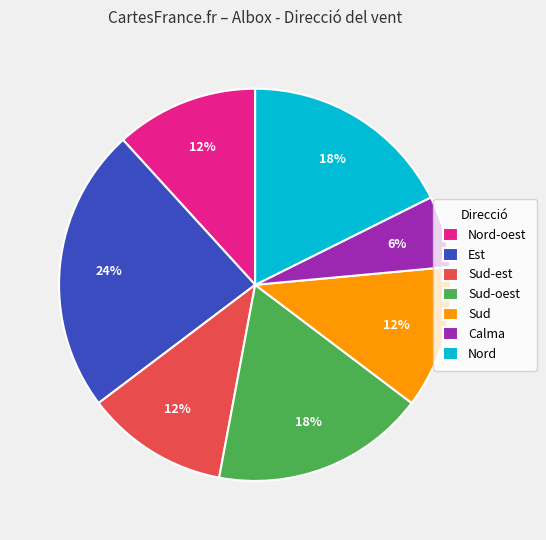

True or false: Calma accounts for 15% of the total.

False